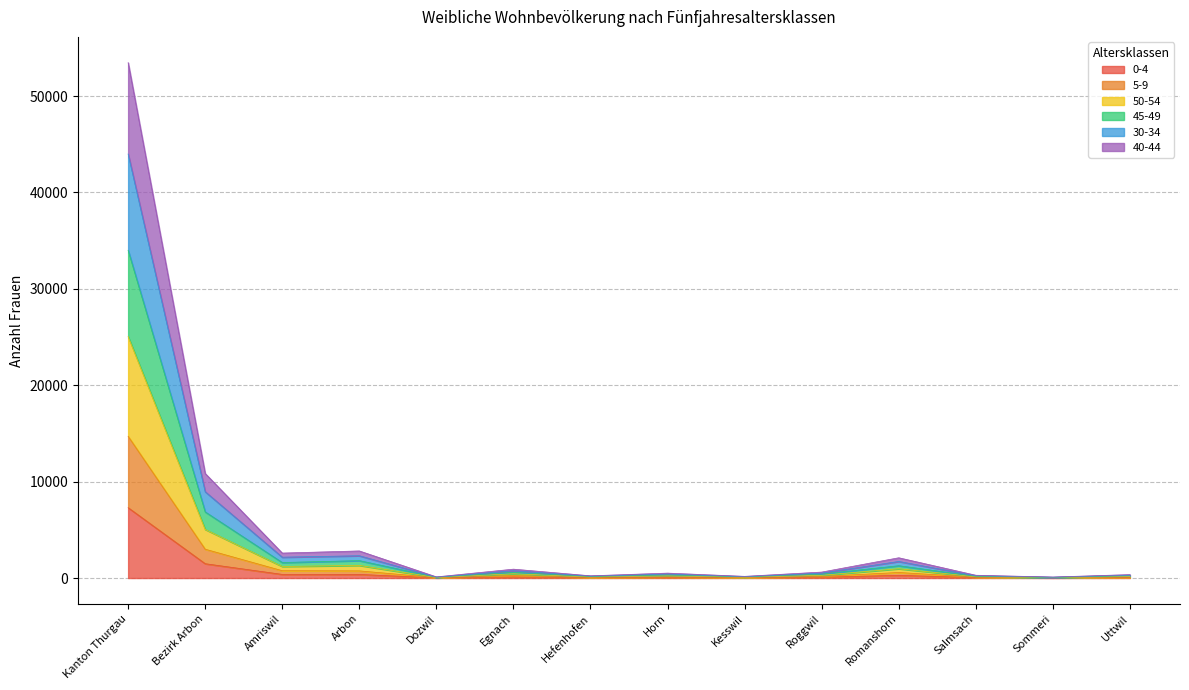

Does the chart display data point markers on the line(s)?

No